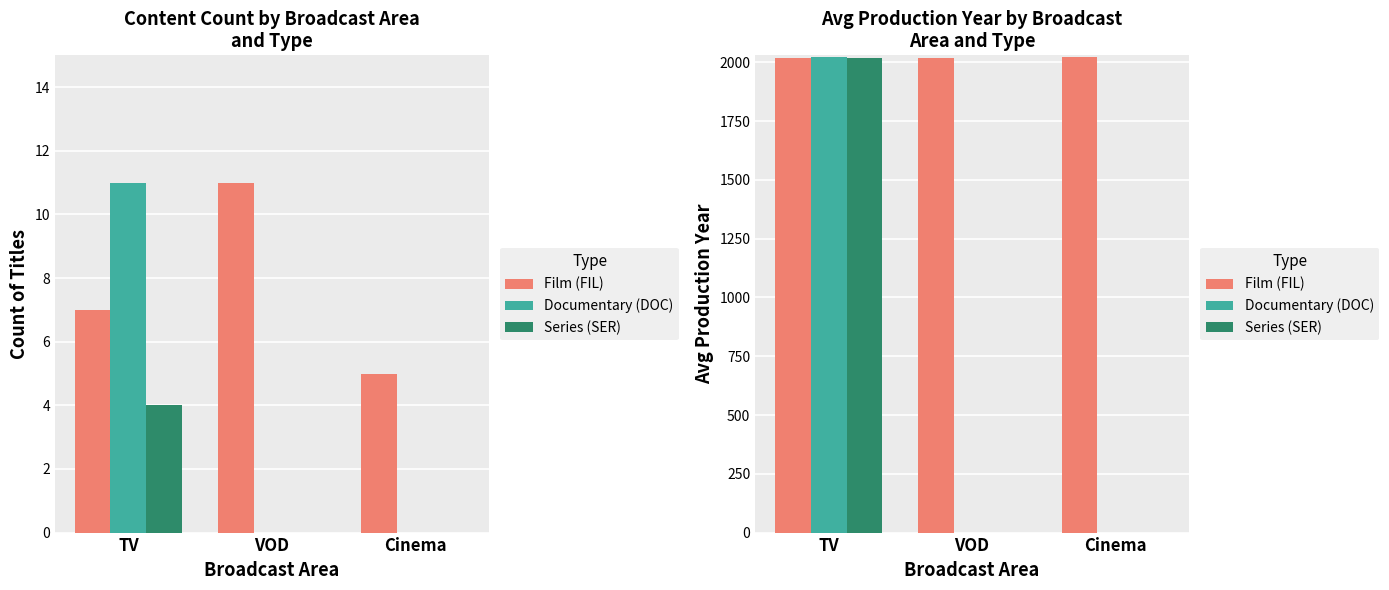

Which series has the largest total across all categories?

Film (FIL)